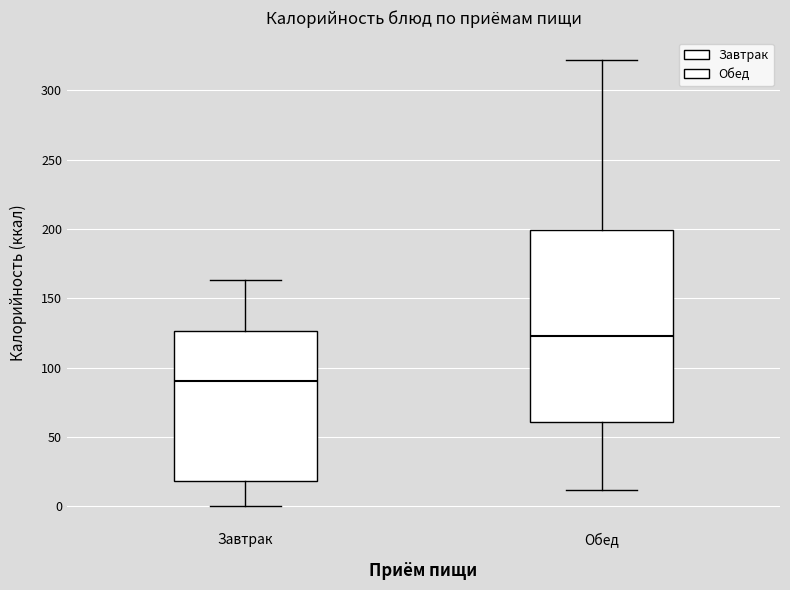

Reading left to right, read every box against the y-axis: the position of its median line, the range the box covers, and the ends of its whiskers. The values are not printed on the chart, so give them approximately, as read against the axis.

Завтрак: median 90, box 20 to 125, whiskers 0 to 165
Обед: median 125, box 60 to 200, whiskers 10 to 320